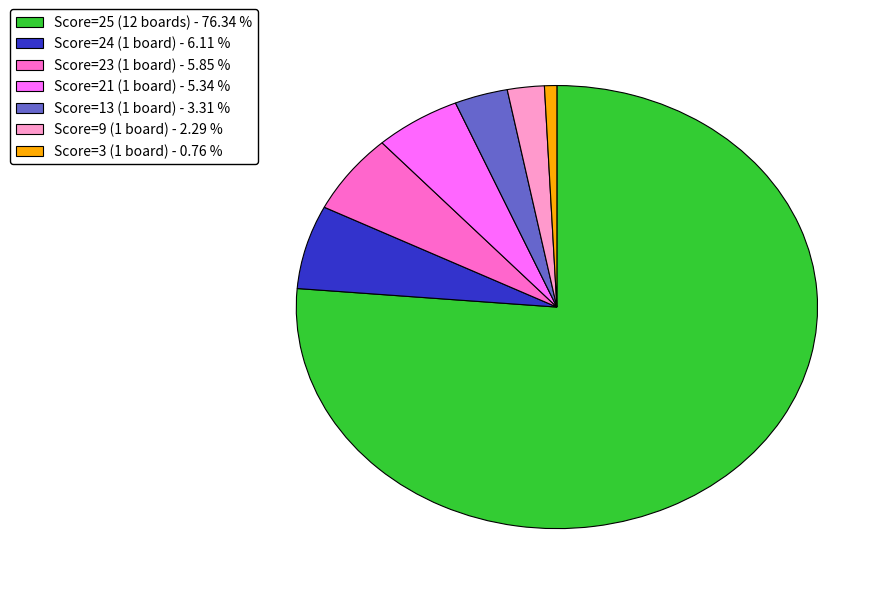

Is there a majority slice in this chart?

Yes